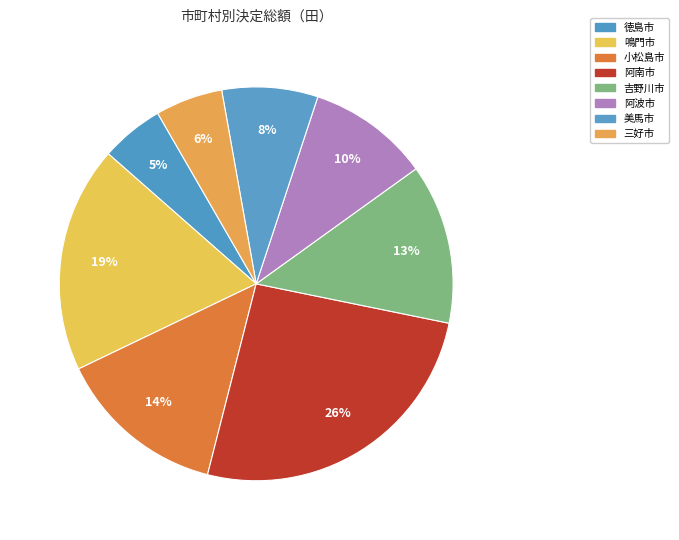

What portion of the pie excludes 阿波市?

90.0%